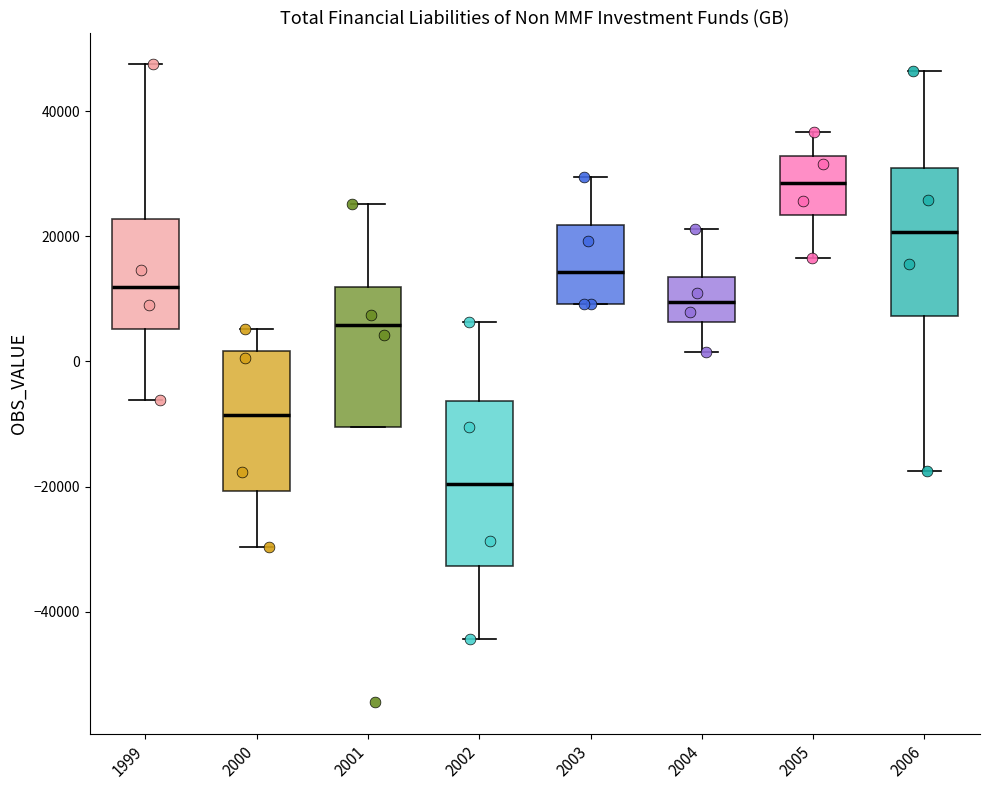

Where does the upper whisker of the box at x = 2002 end on the y-axis? The values are not printed on the chart, so give them approximately, as read against the axis.

6000